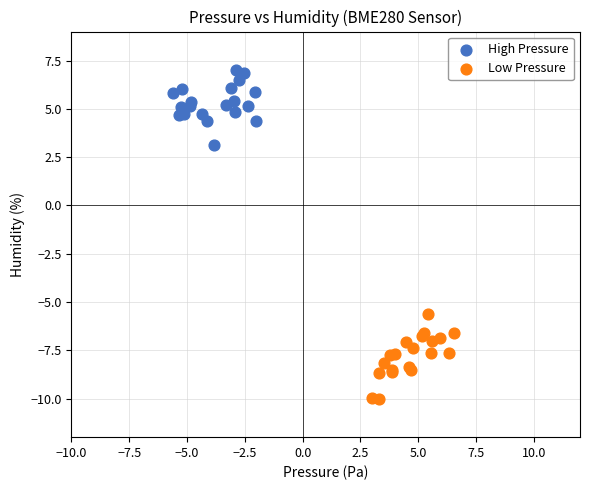

Which series reaches the minimum Y coordinate?

Low Pressure